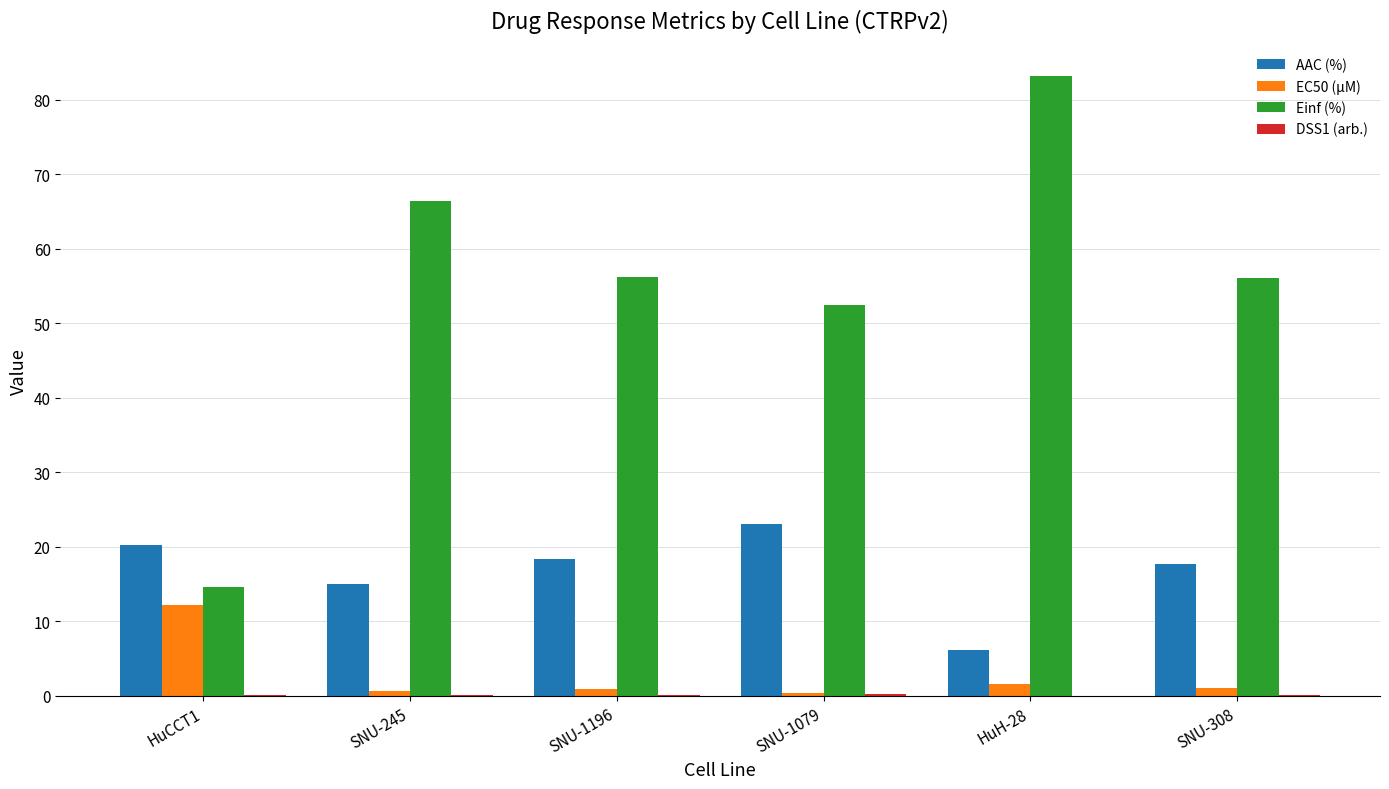

The Einf (%) series shows 66.4 at SNU-245. True or false?

True